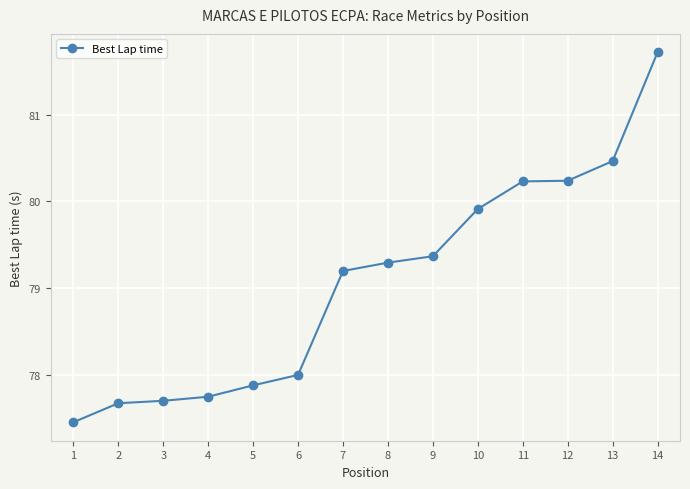

What is the average value?

79.1